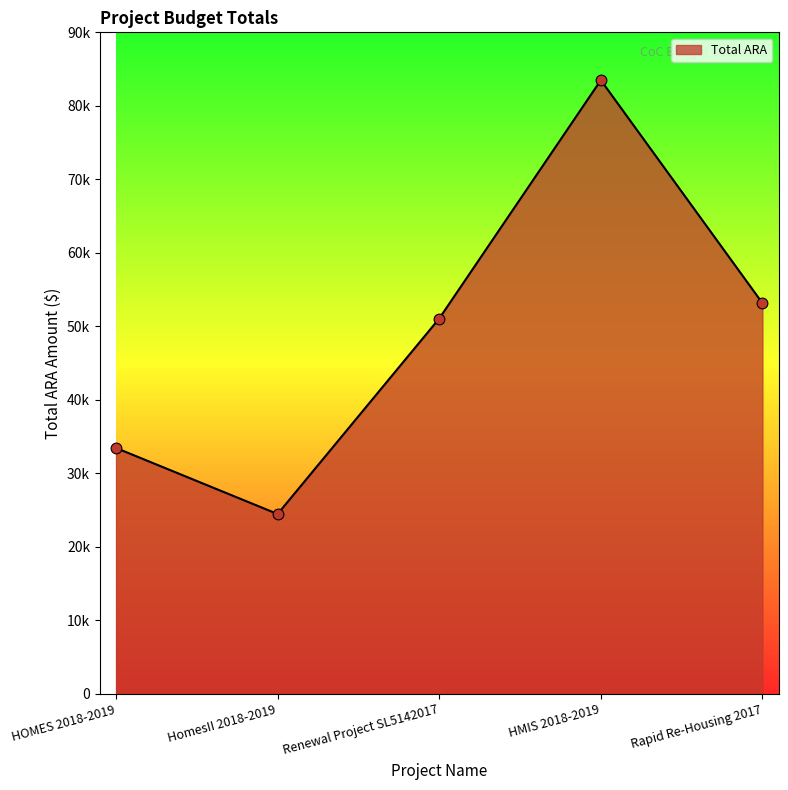

Between HMIS 2018-2019 and HOMES 2018-2019, which is larger?

HMIS 2018-2019